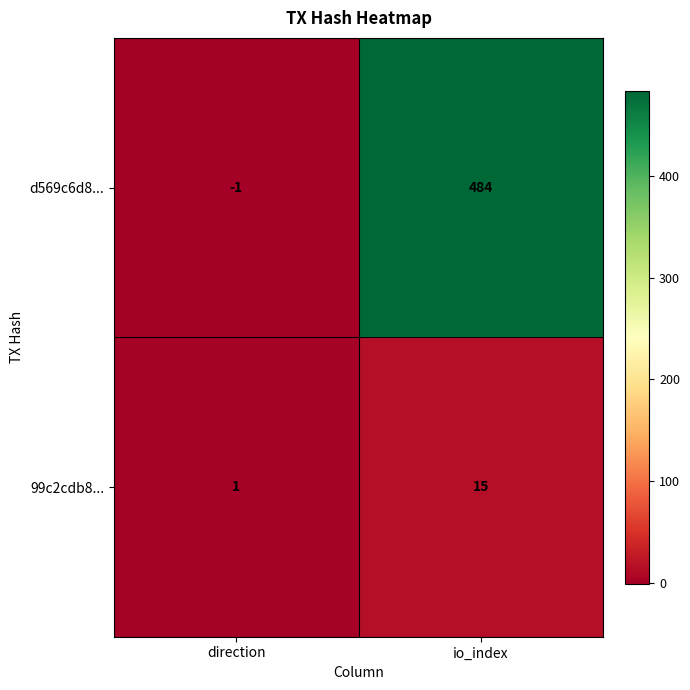

At how many categories does at least one series exceed 341?

1